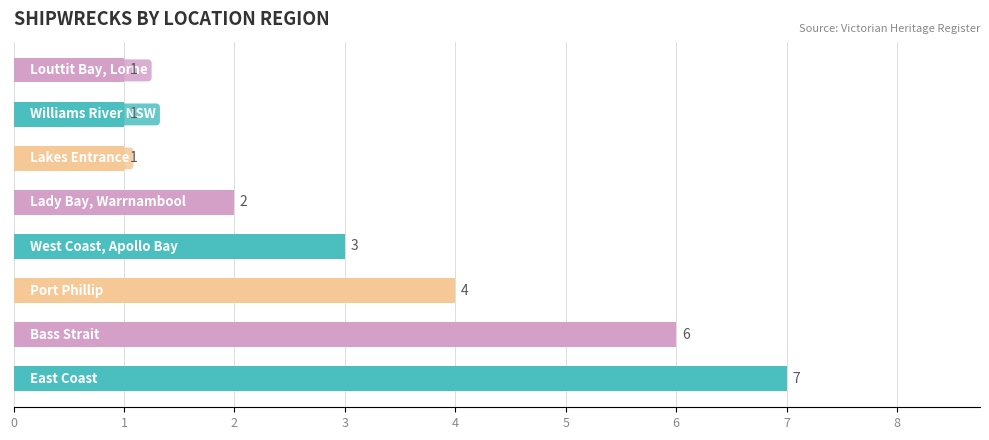

What is the greatest value displayed?

7